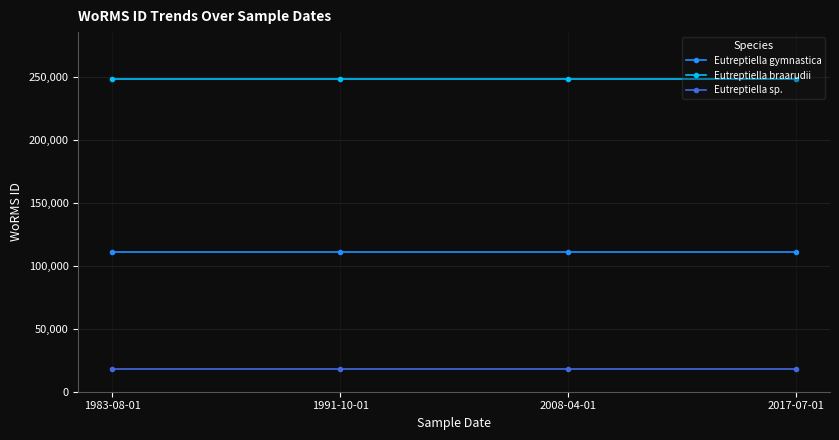

Does the chart display data point markers on the line(s)?

Yes